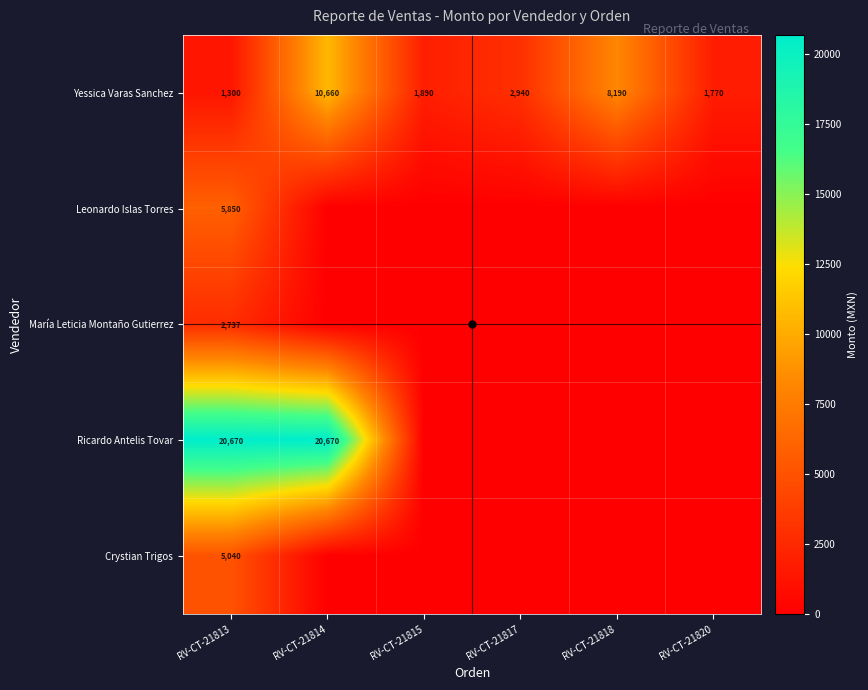

The Yessica Varas Sanchez series shows 8190 at RV-CT-21818. True or false?

True